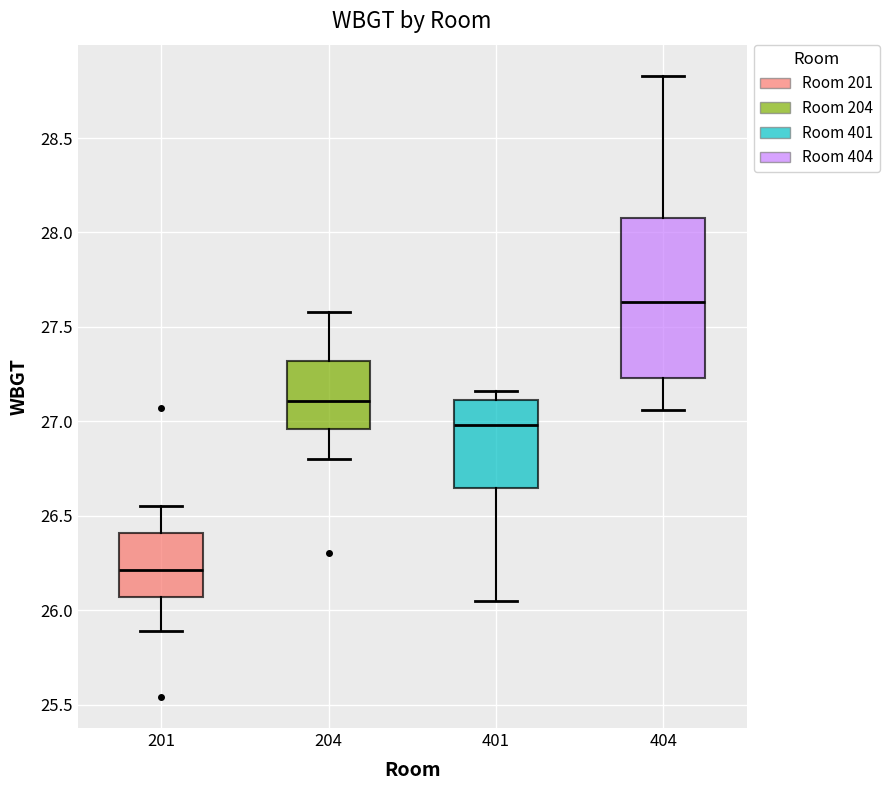

Comparing the boxes themselves (not the whiskers), which one is the tallest?

404